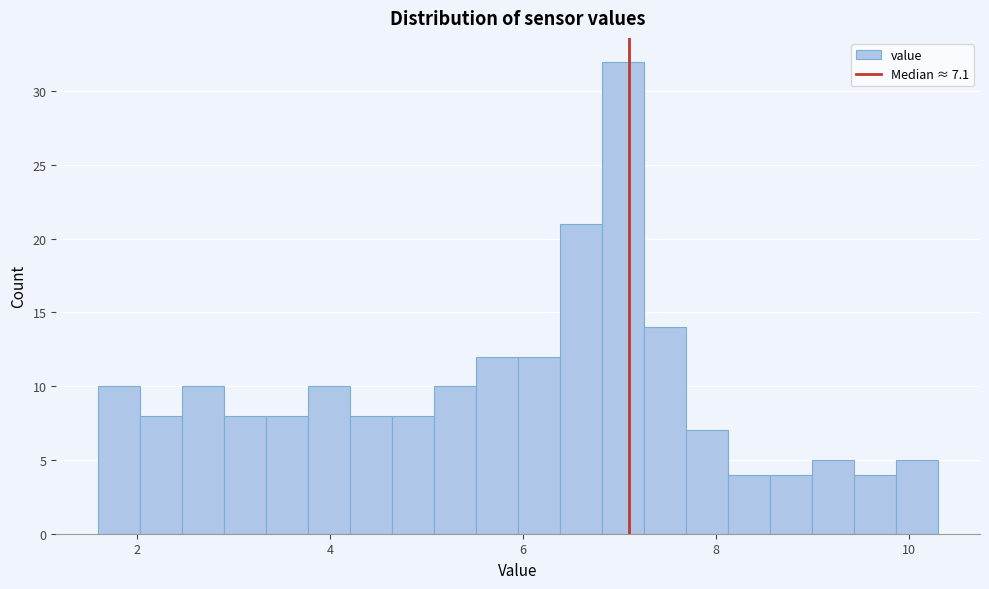

Around what value on the x-axis is the tallest bar? Give the approximate position of its centre, as read against the axis.

7.0